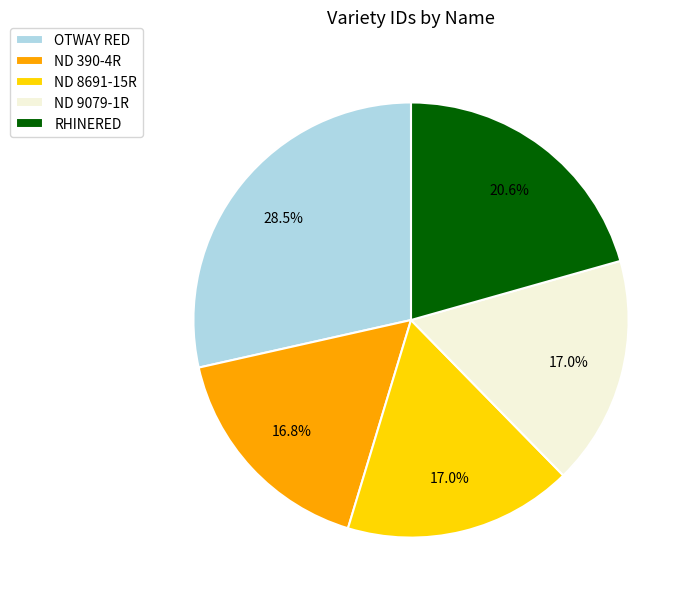

Between RHINERED and ND 9079-1R, which is larger?

RHINERED